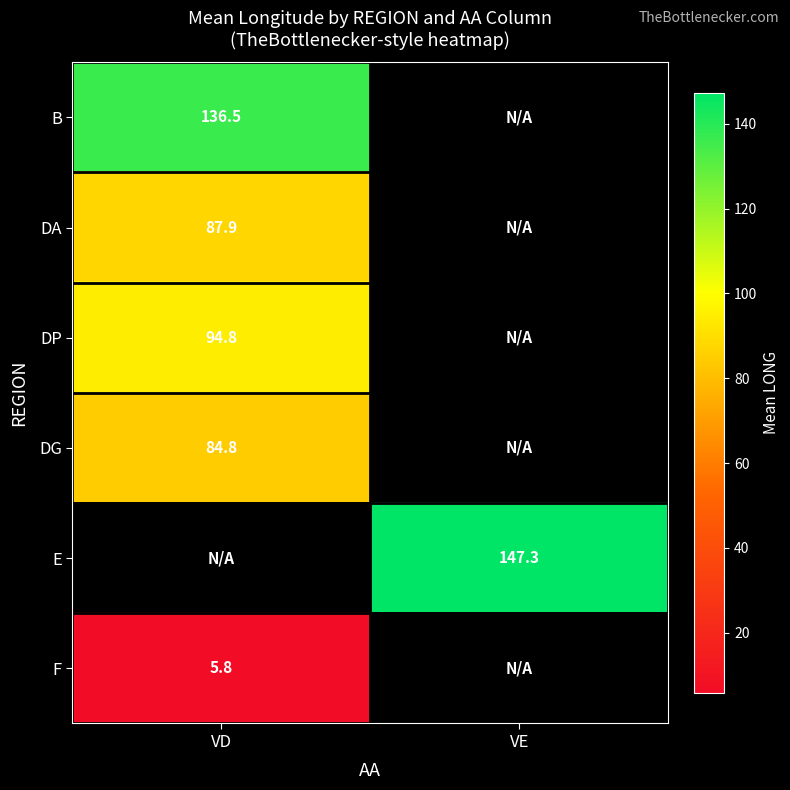

How many series are shown in this chart?

6